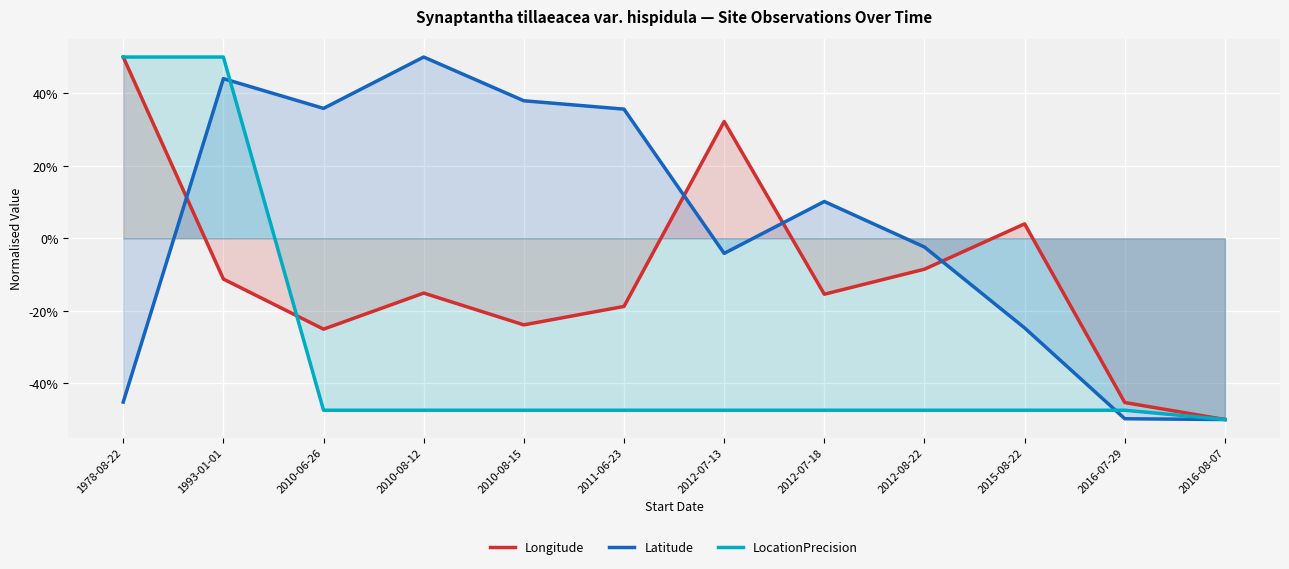

Rank the series by their average value, from highest to lowest.

Latitude, Longitude, LocationPrecision